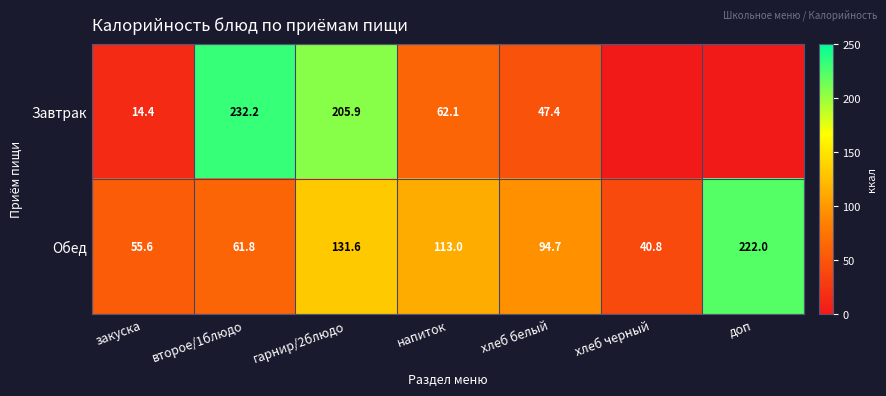

At how many categories does at least one series exceed 123?

3